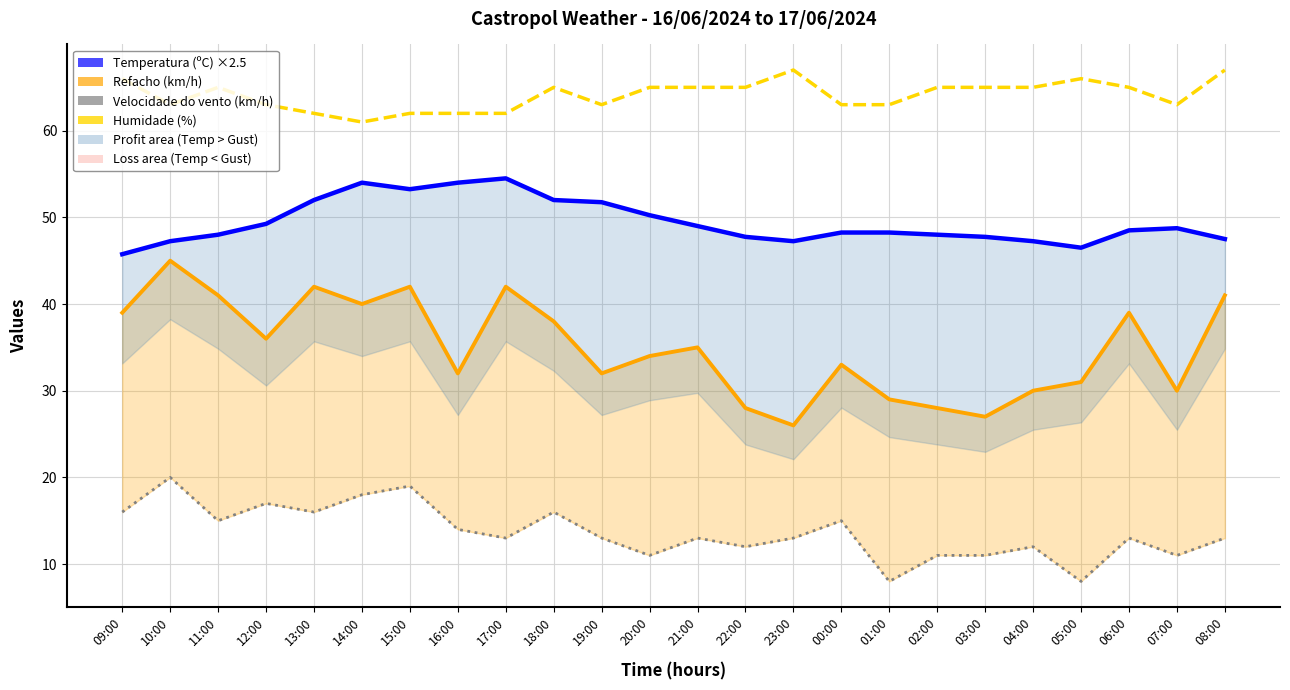

What is the difference between the second highest and minimum values in the Refacho (km/h) series?

16.0